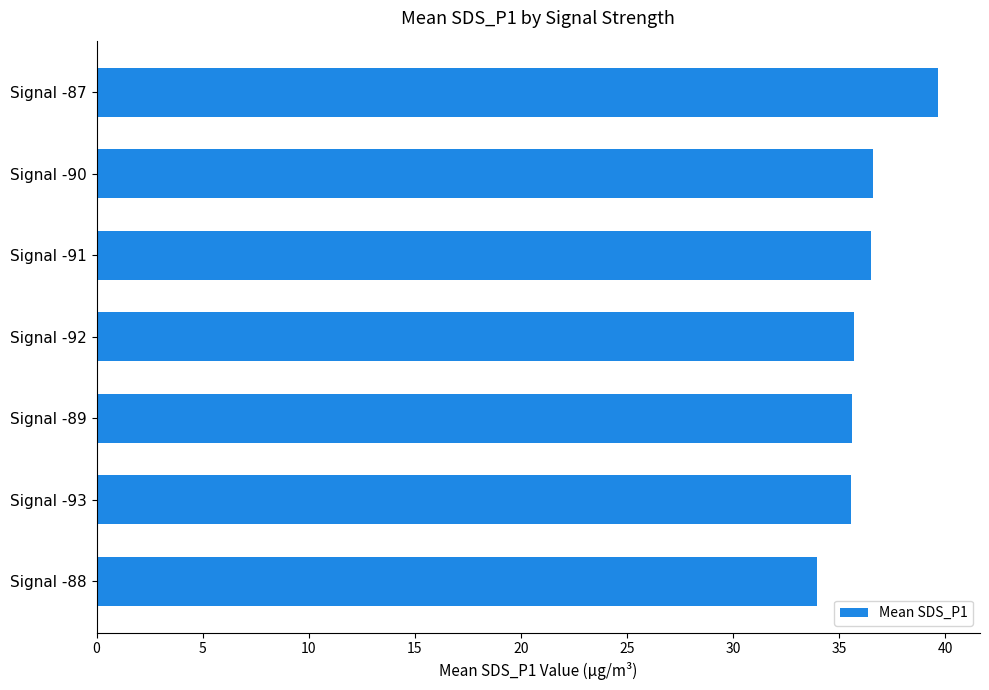

What is the ratio of the value at Signal -88 to the value at Signal -89?

1.0